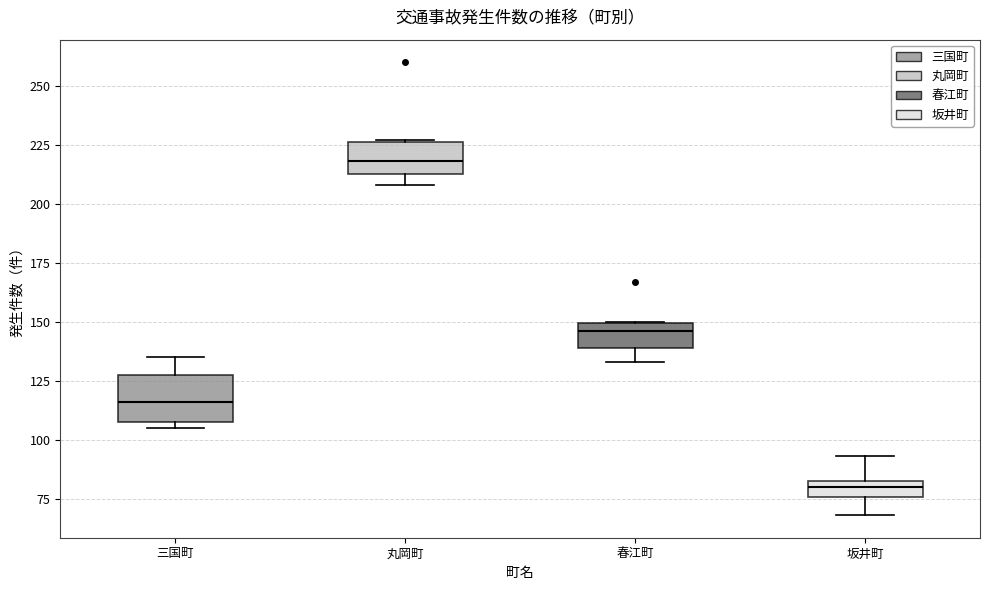

Which box's median line is the highest?

丸岡町